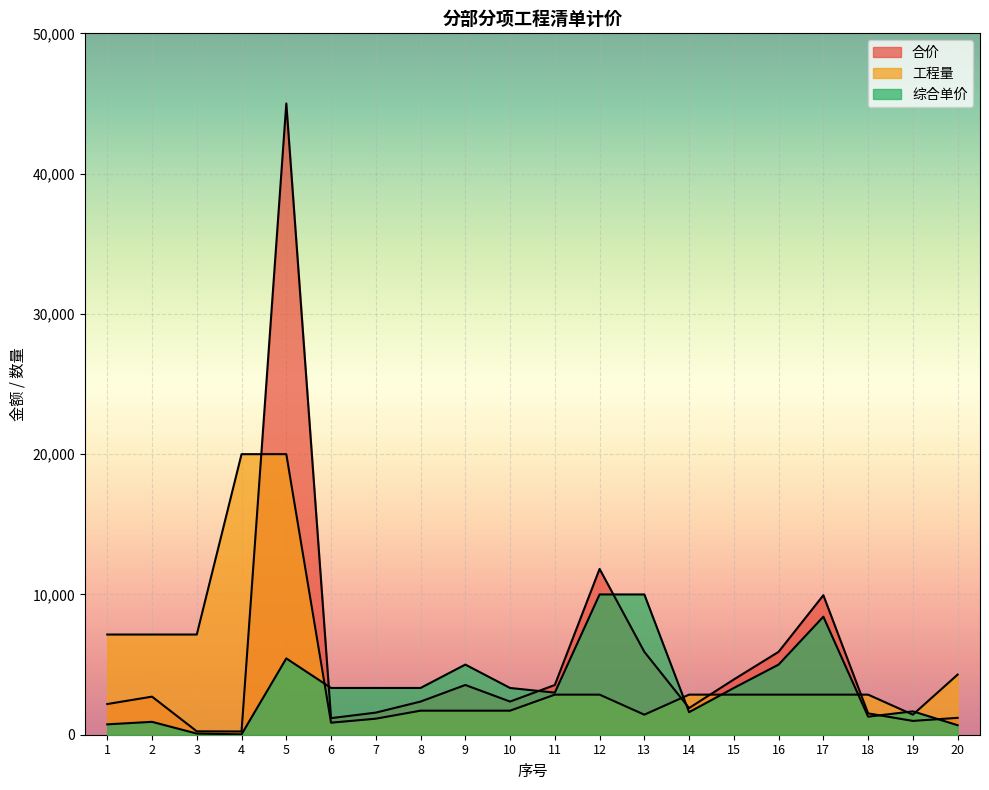

Rank the series by their average value, from lowest to highest.

综合单价, 工程量, 合价